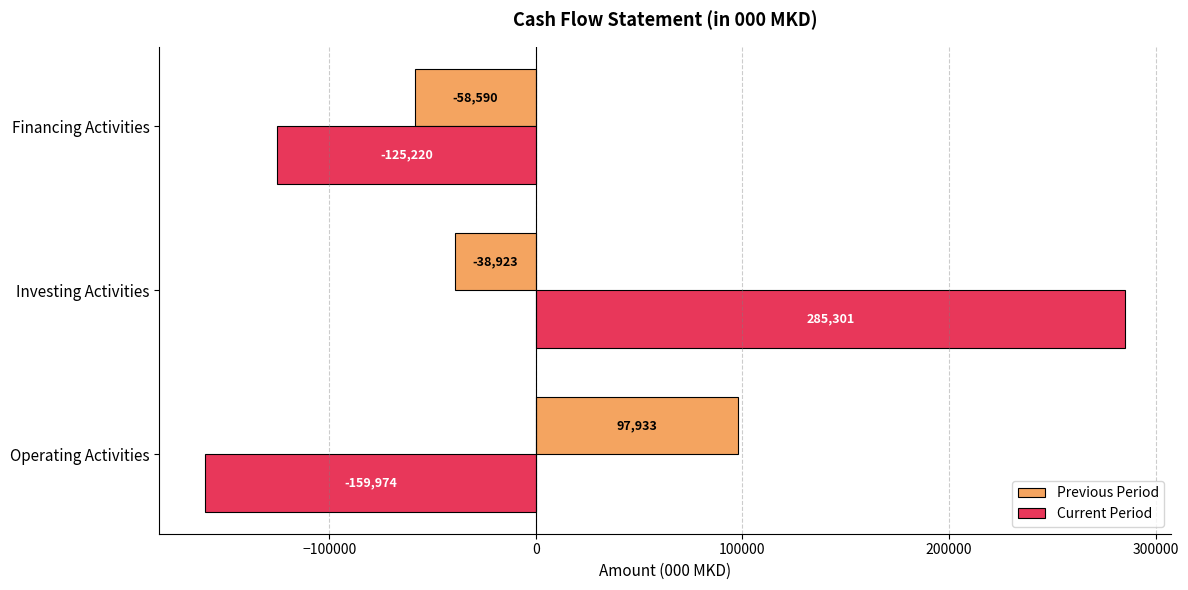

At which label is Current Period closest to 62663?

Financing Activities